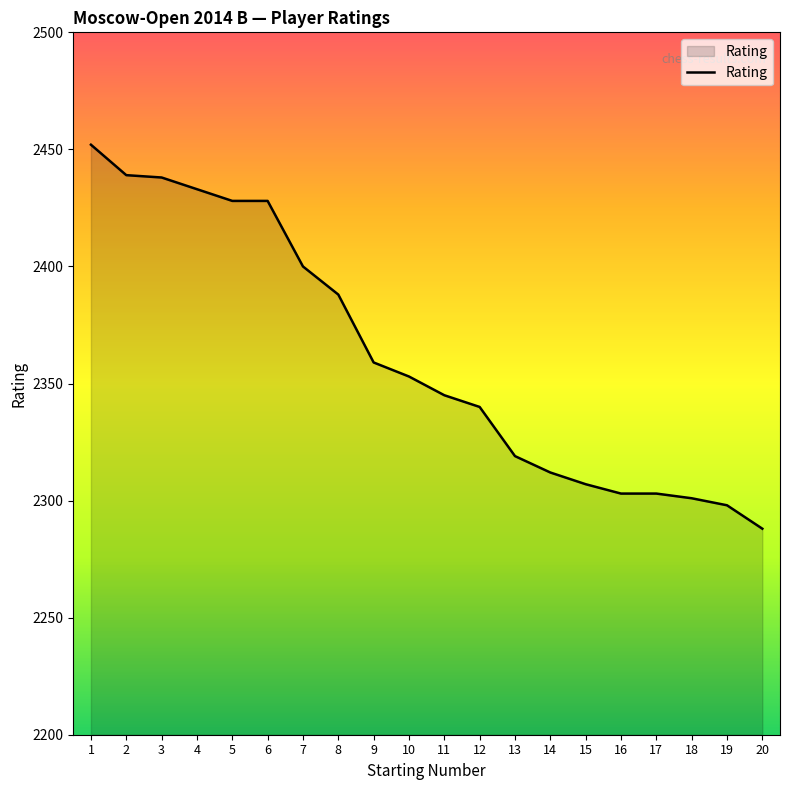

What is the difference between the maximum and minimum values?

164